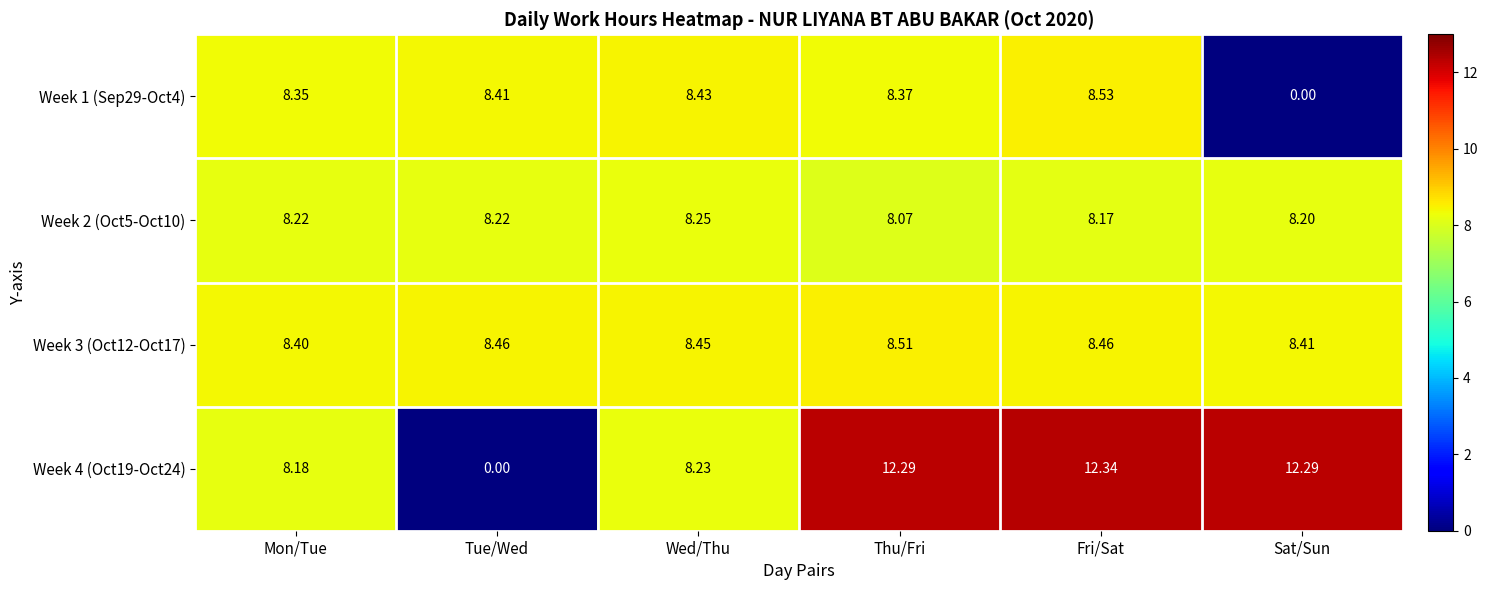

At which label does Week 2 (Oct5-Oct10) reach its peak?

Wed/Thu